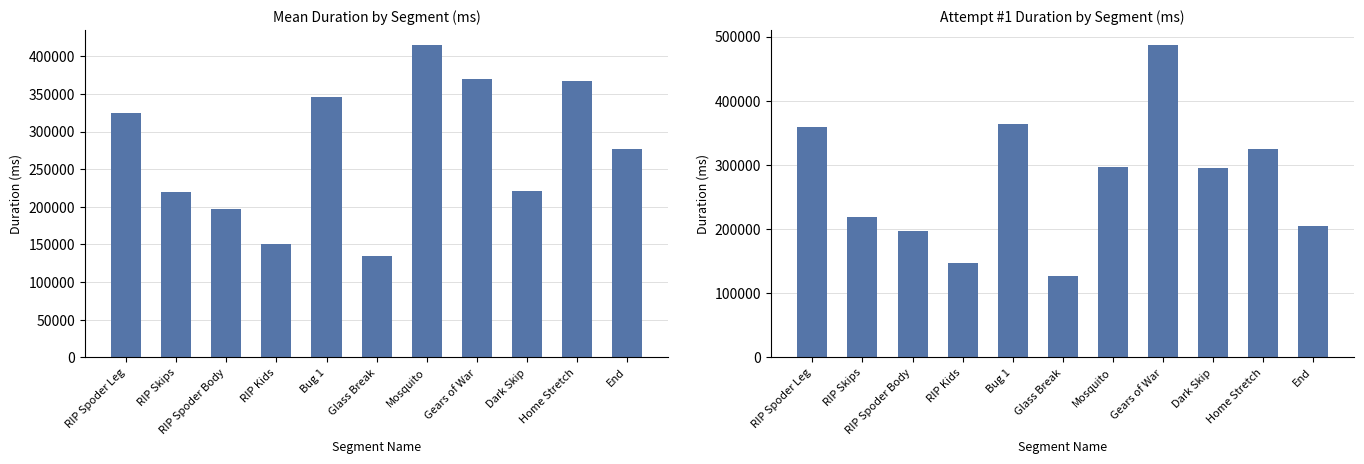

What position from the right is RIP Spoder Leg?

11